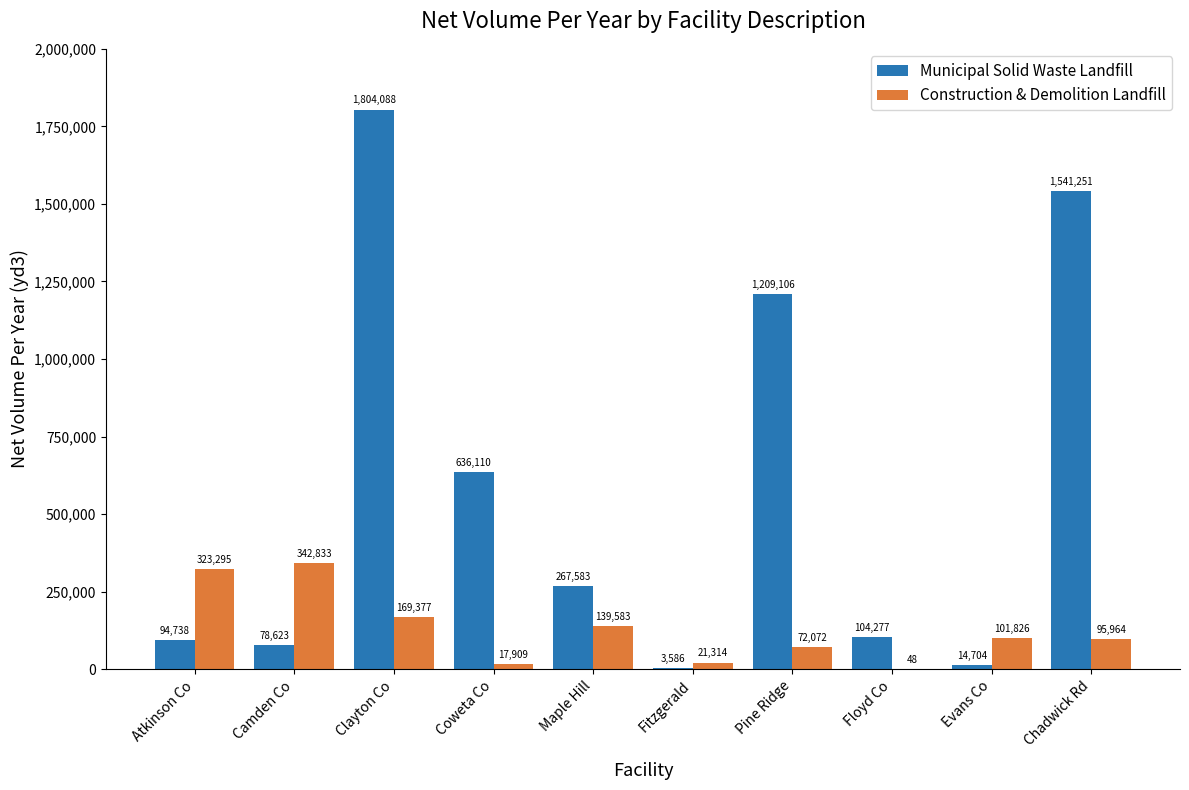

The Municipal Solid Waste Landfill series shows 94737.5 at Atkinson Co. True or false?

True